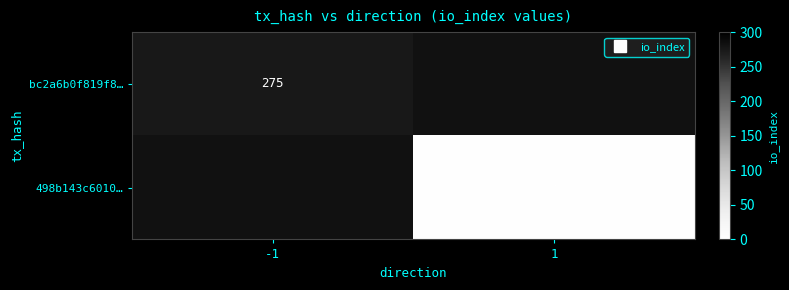

At which label is bc2a6b0f819f8… closest to 275?

-1